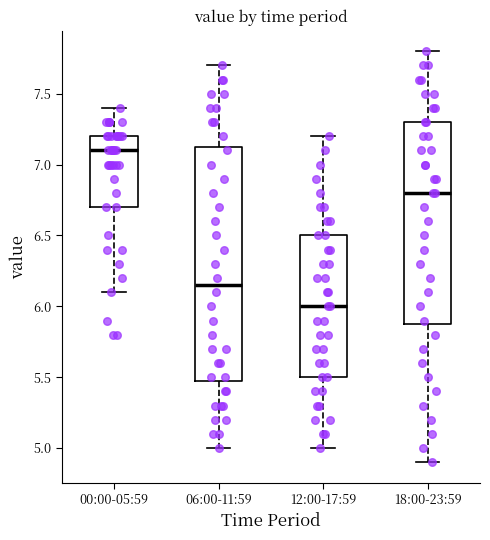

Where is the upper edge of the box for 06:00-11:59 on the y-axis? The values are not printed on the chart, so give them approximately, as read against the axis.

7.15